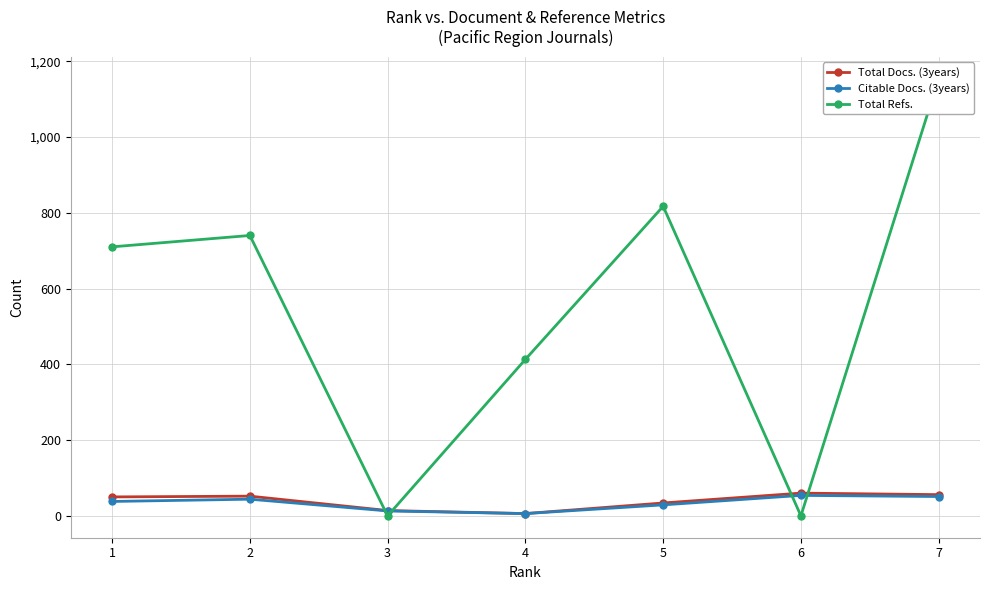

How many interior local valleys does the Total Refs. series have?

2